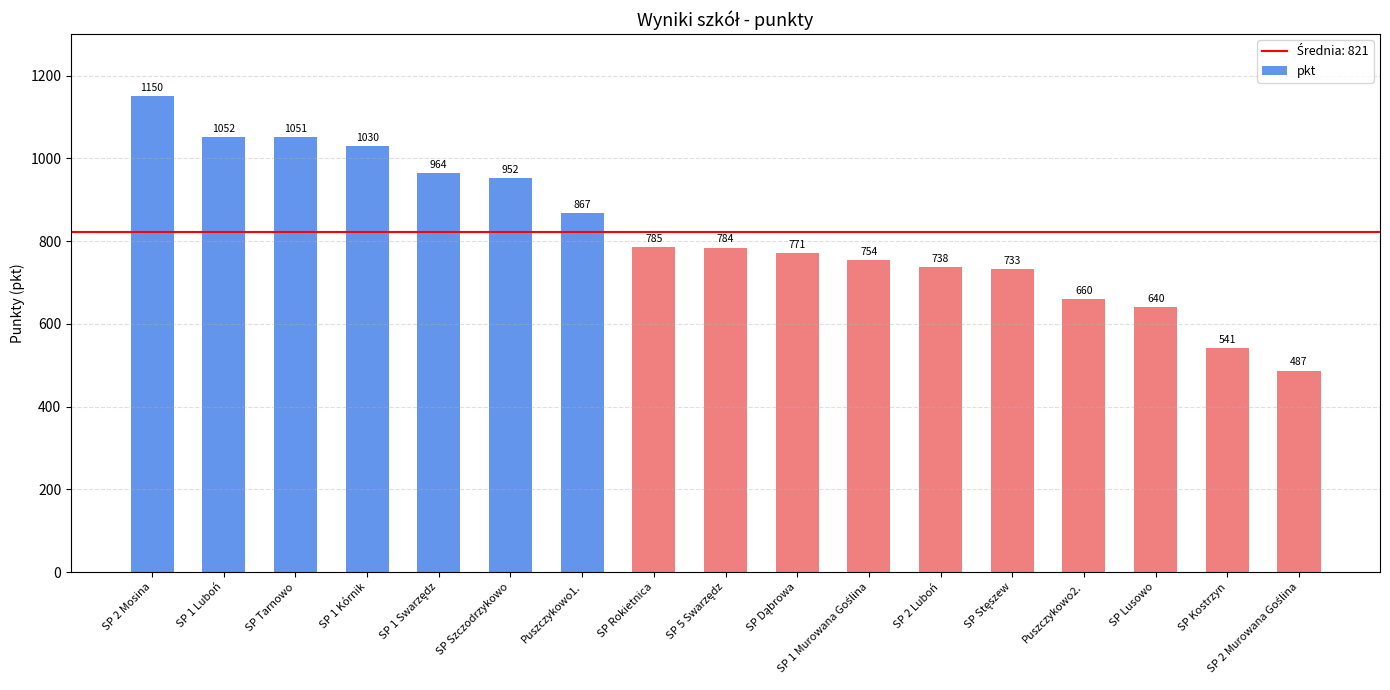

What is the sum of all values?

13959